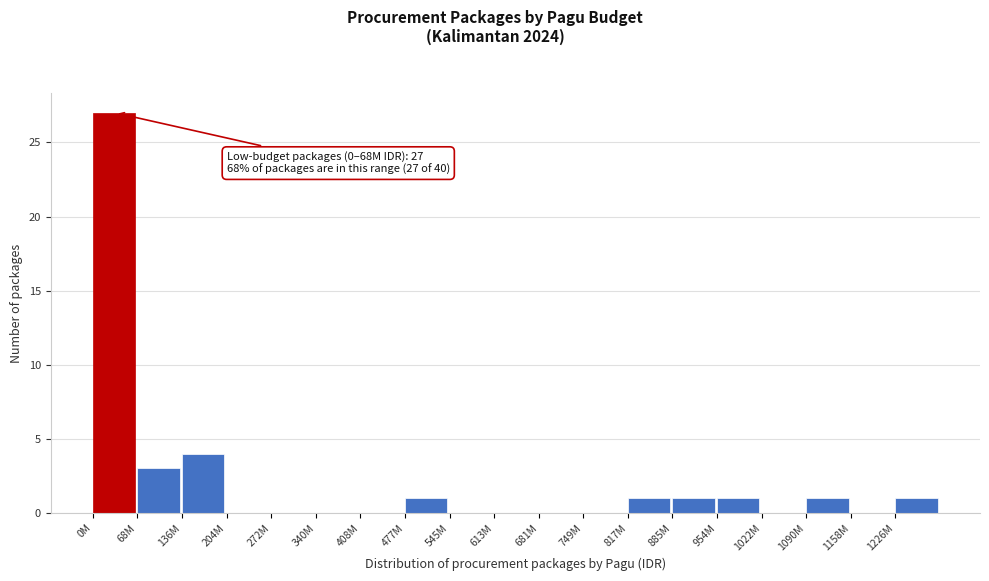

Reading left to right, transcribe all the data shown in this chart.

0M=27	68M=3	136M=4	204M=0	272M=0	340M=0	408M=0	477M=1	545M=0	613M=0	681M=0	749M=0	817M=1	885M=1	954M=1	1022M=0	1090M=1	1158M=0	1226M=1